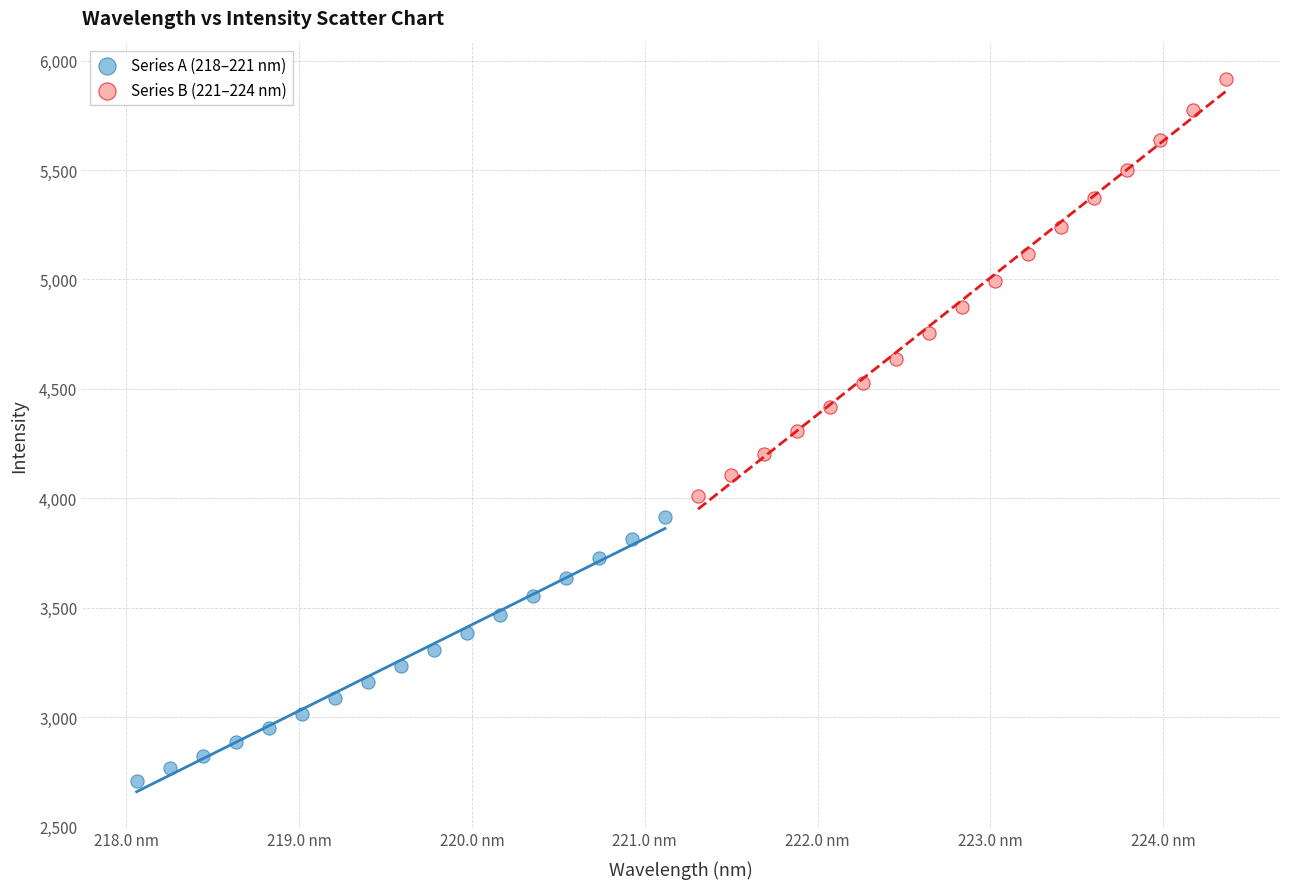

Which series contains the highest Y value?

Series B (221–224 nm)